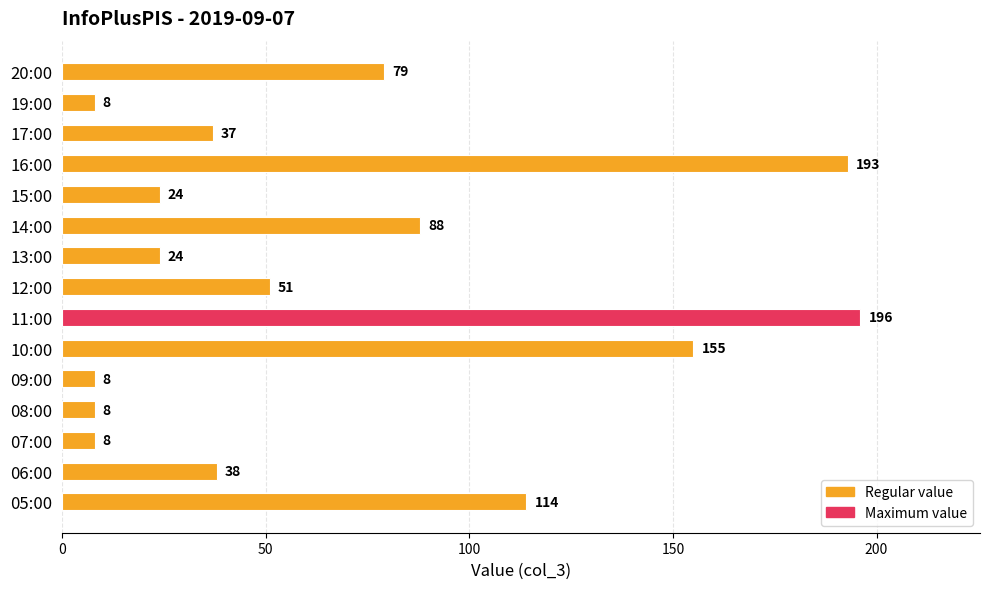

What is the average value?

69